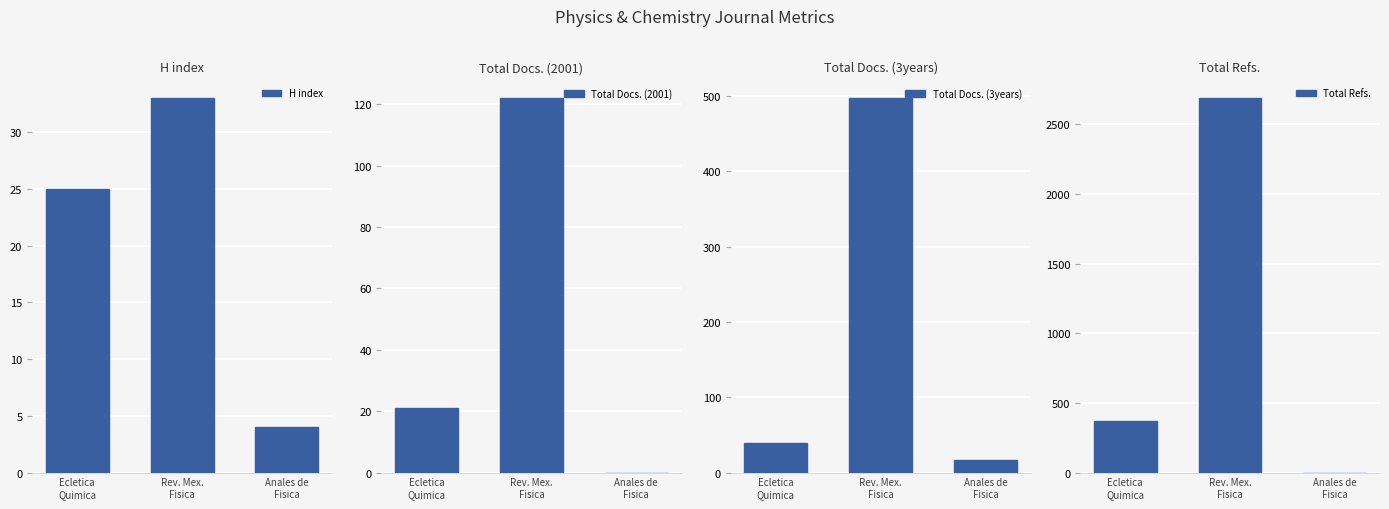

Is it true that H index equals 33 at Rev. Mex.
Fisica?

True